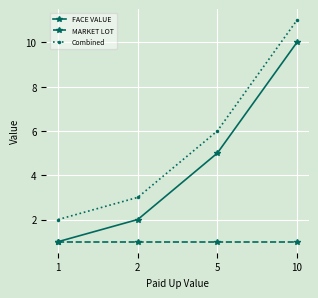

Reading left to right, what are all the values shown in this chart?

FACE VALUE: 1=1	2=2	5=5	10=10
MARKET LOT: 1=1	2=1	5=1	10=1
Combined: 1=2	2=3	5=6	10=11